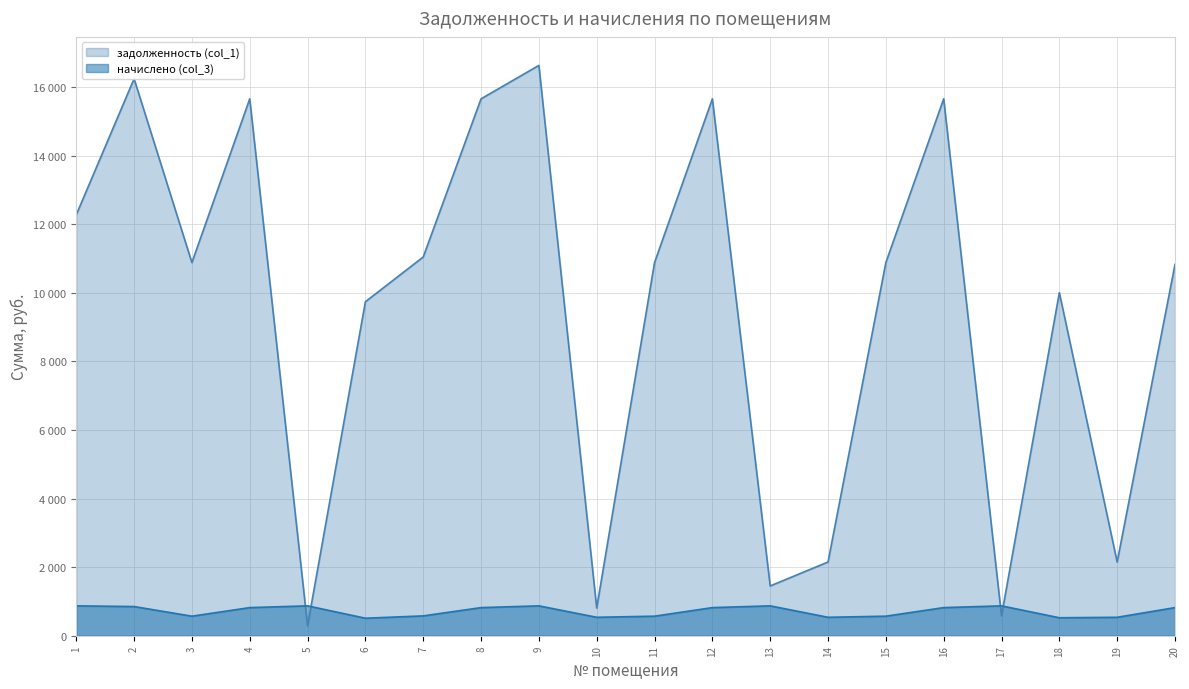

Where do начислено (col_3) and задолженность (col_1) first cross each other?

4 and 5